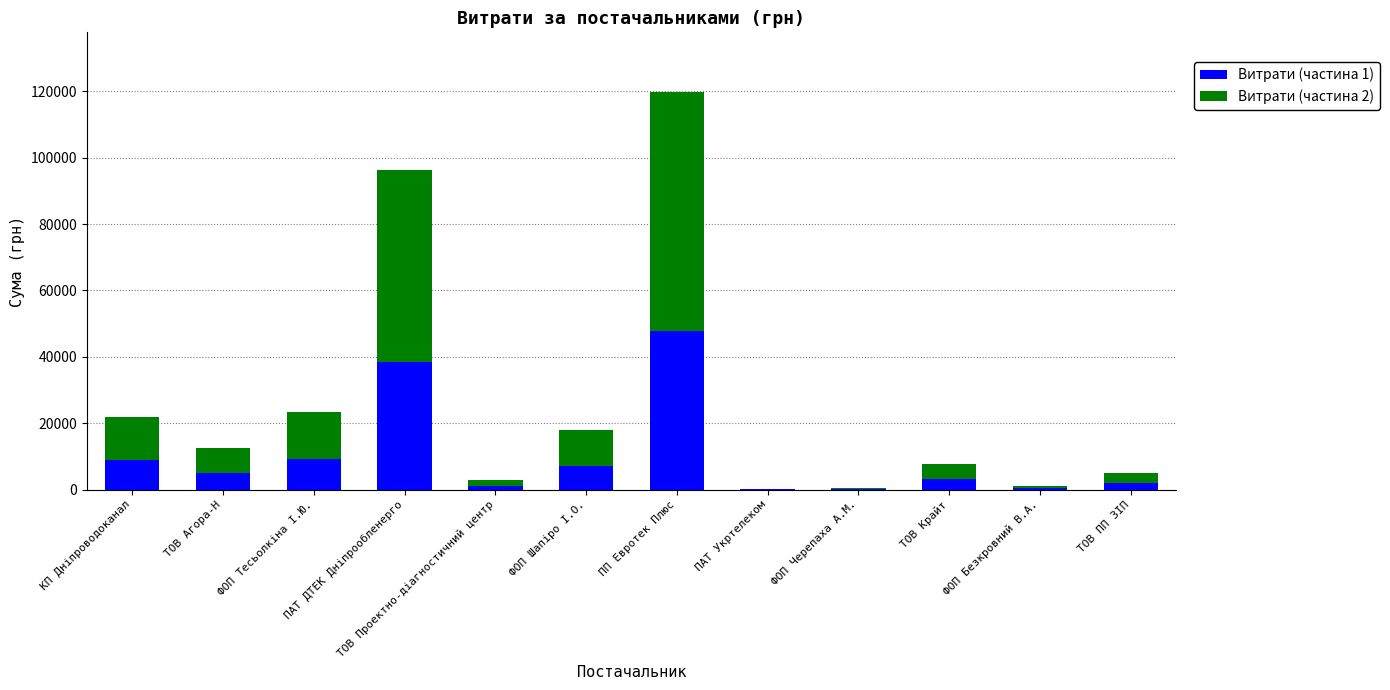

What is the maximum value for Витрати (частина 1)?

47920.0